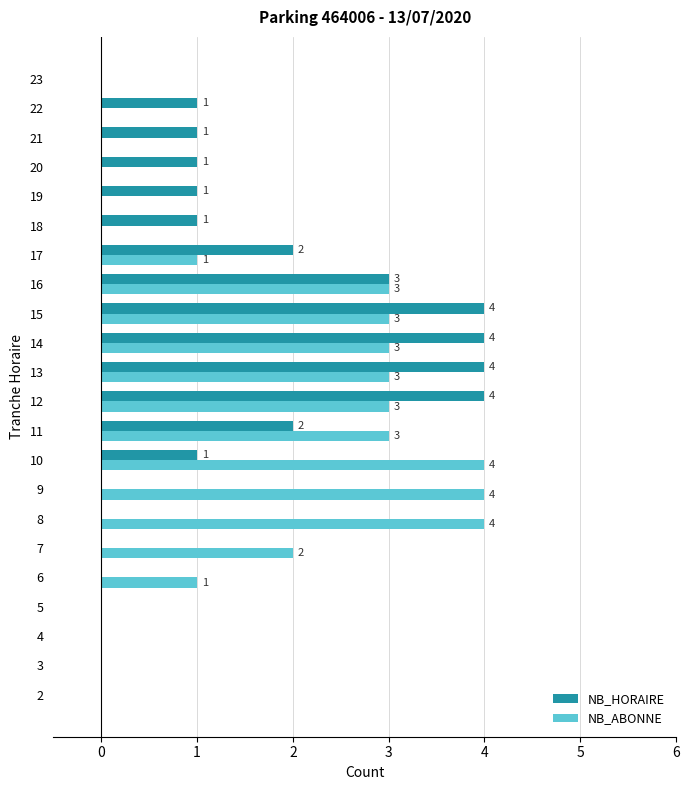

How many NB_ABONNE values are between 0 and 3?

19